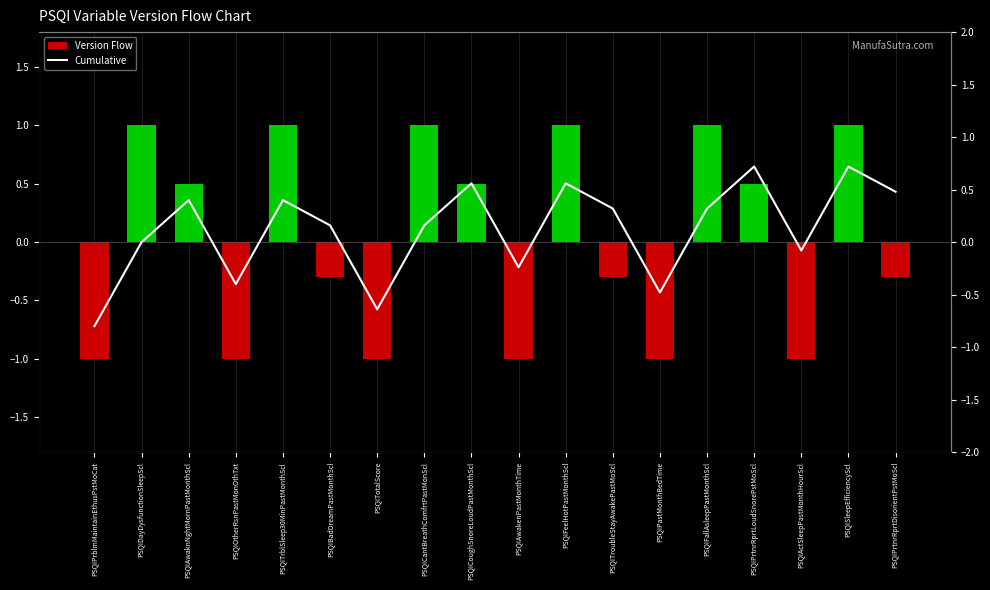

At which category is the sum across all series the highest?

PSQISleepEfficiencyScl